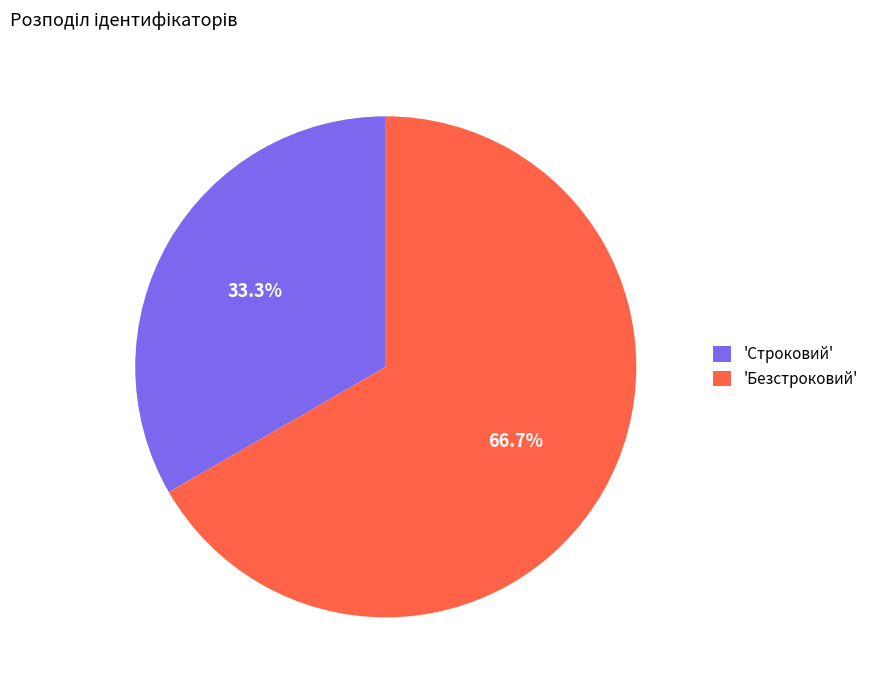

Rank the categories by value from lowest to highest.

'Строковий', 'Безстроковий'